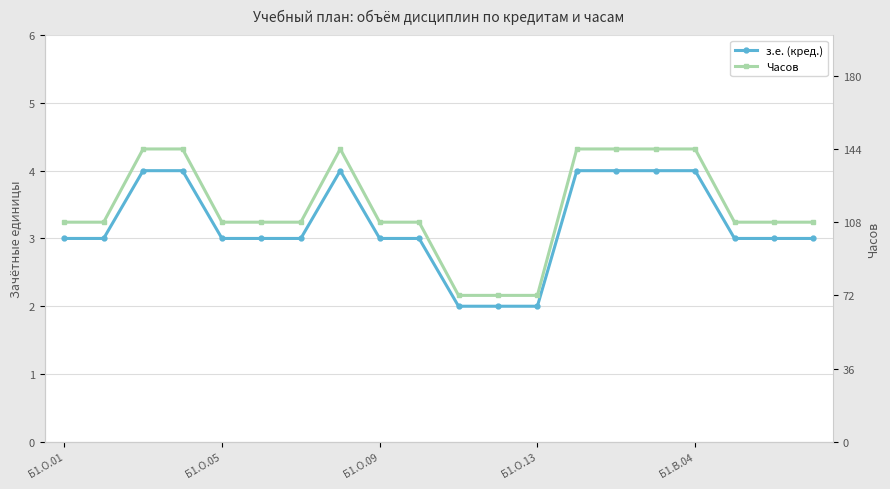

True or false: Часов has a value of 144 at 13.

True